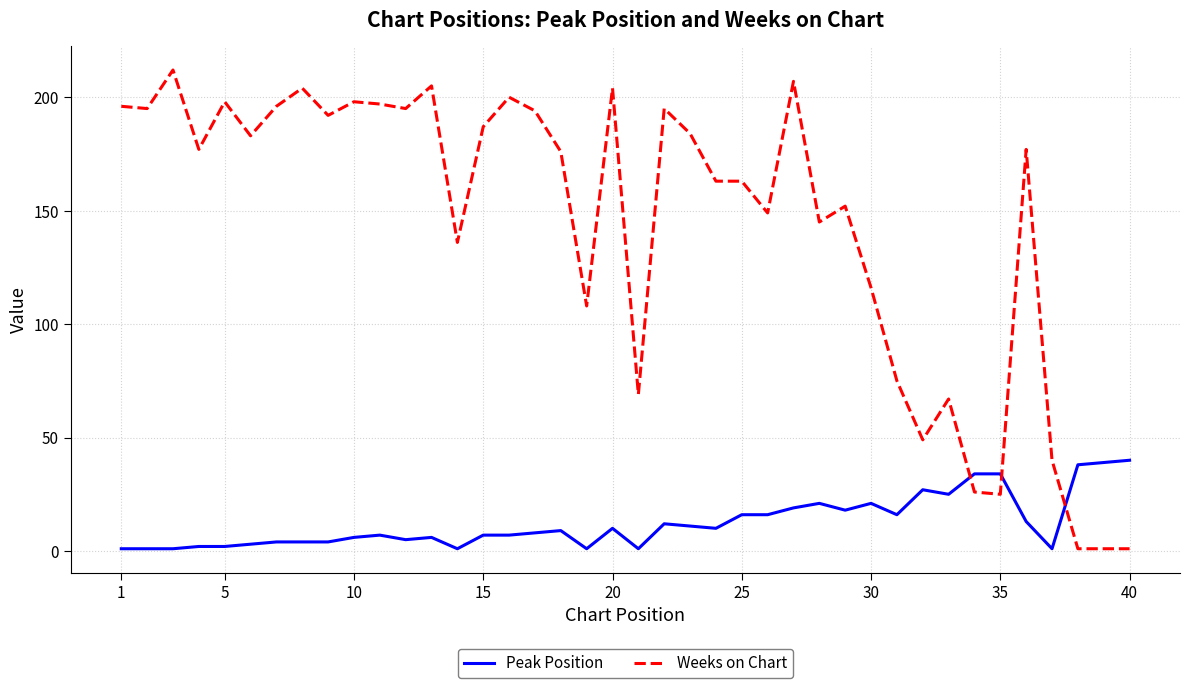

What is the minimum value shown in the chart?

1